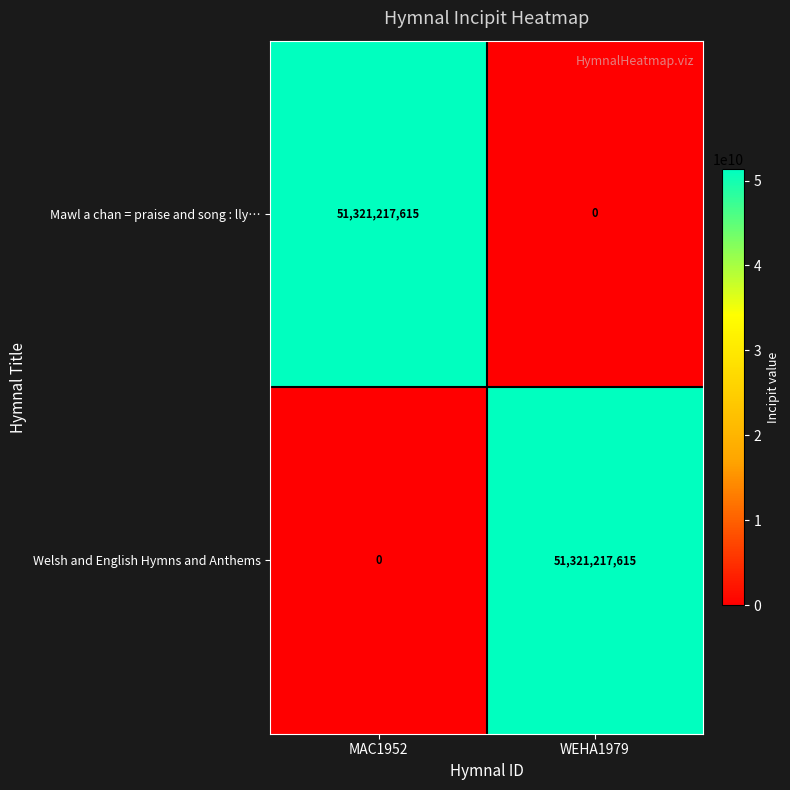

The value of Welsh and English Hymns and Anthems at WEHA1979 is 51321217615. True or false?

True